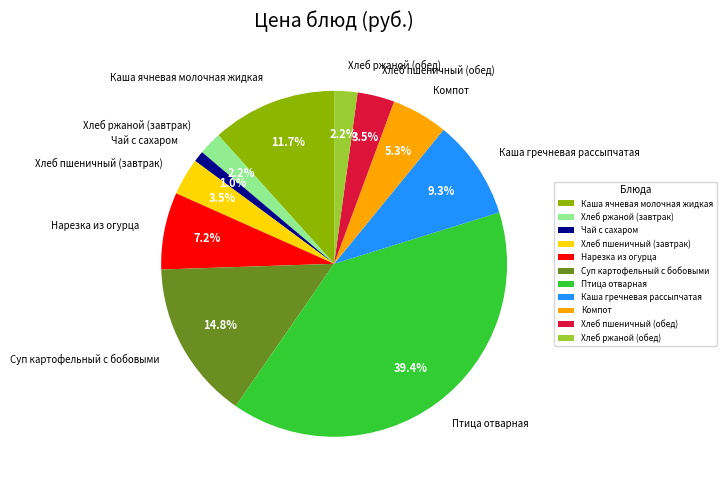

What percentage is the Компот slice, to the nearest percent?

5%